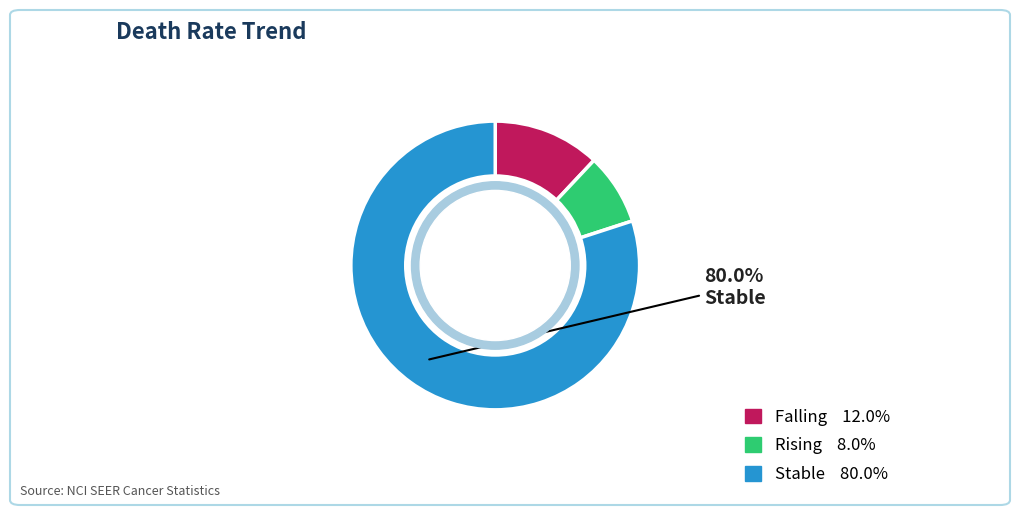

Count the number of slices in the pie.

3